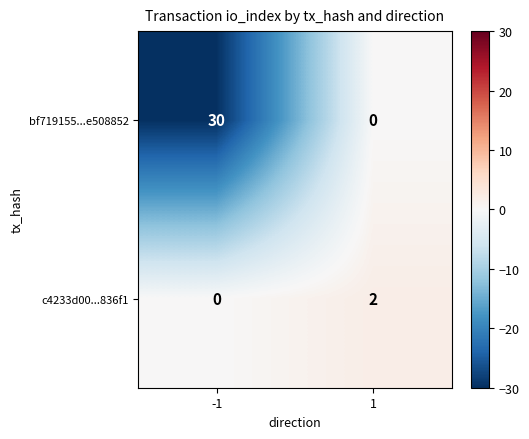

Between -1 and 1, which series saw the biggest shift?

bf719155...e508852